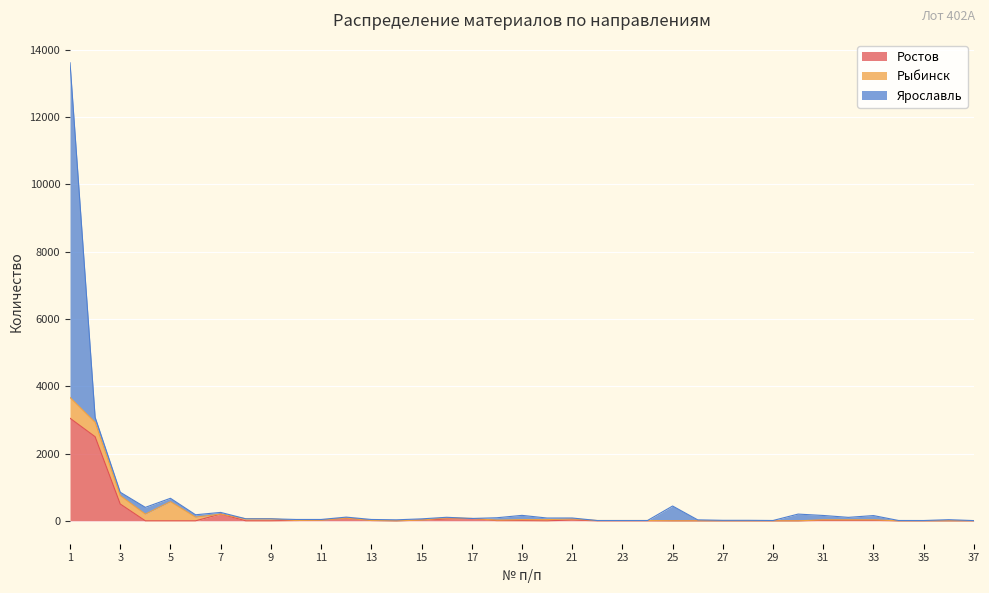

At which label does Ярославль first exceed 30?

1